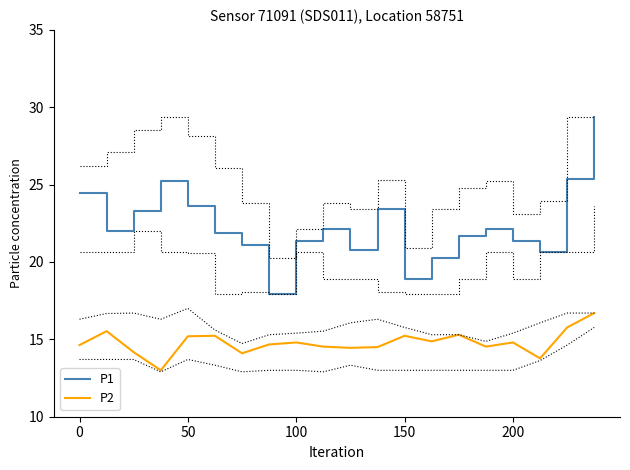

What position from the left is 0?

1